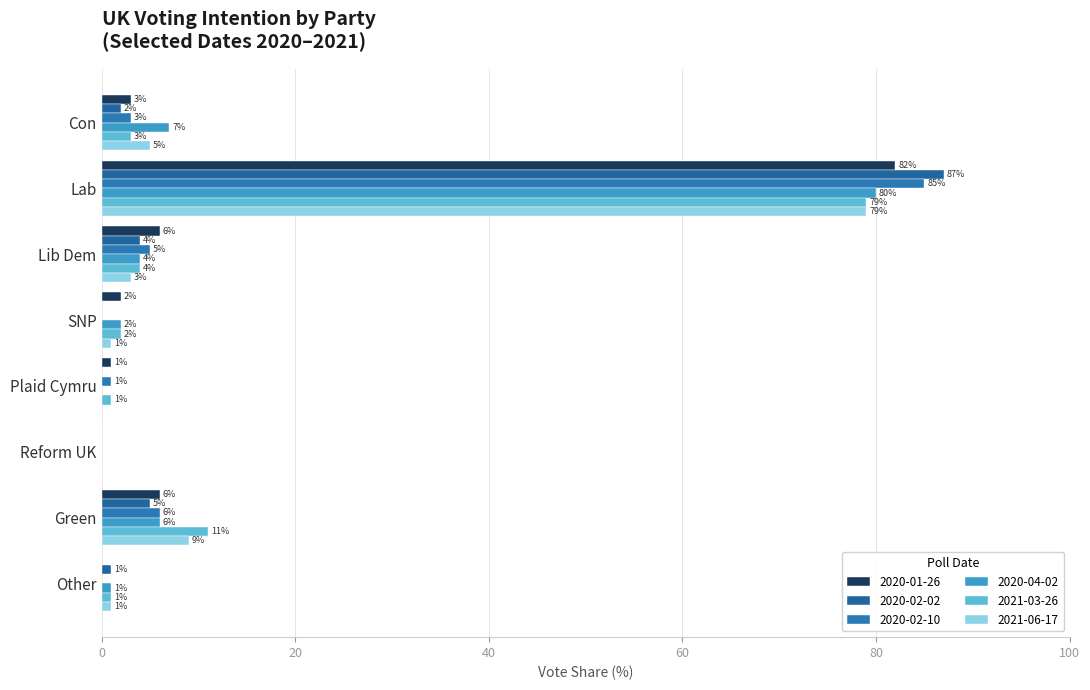

What are all the series names shown in the legend?

2020-01-26, 2020-02-02, 2020-02-10, 2020-04-02, 2021-03-26, 2021-06-17